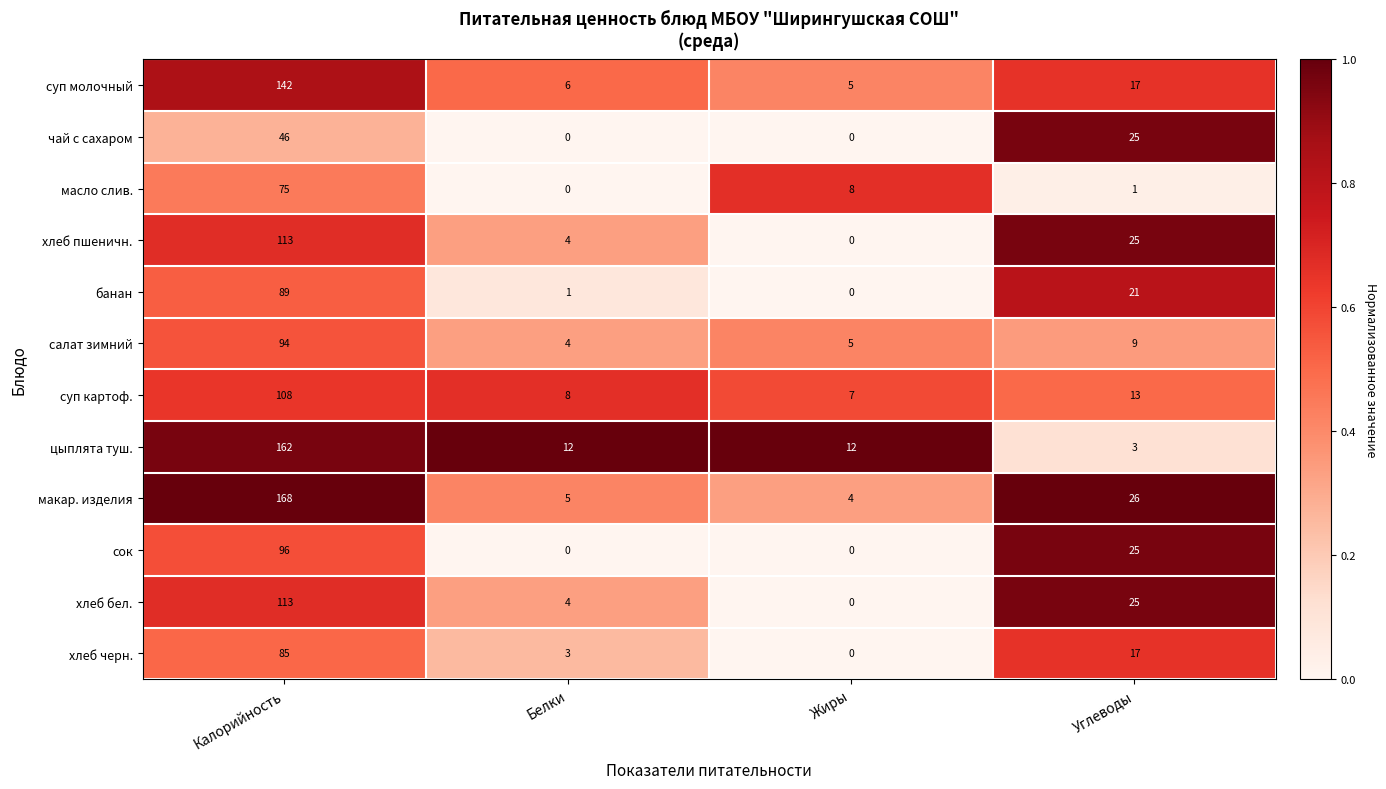

What is the sum of the хлеб черн. values at Жиры and Углеводы?

17